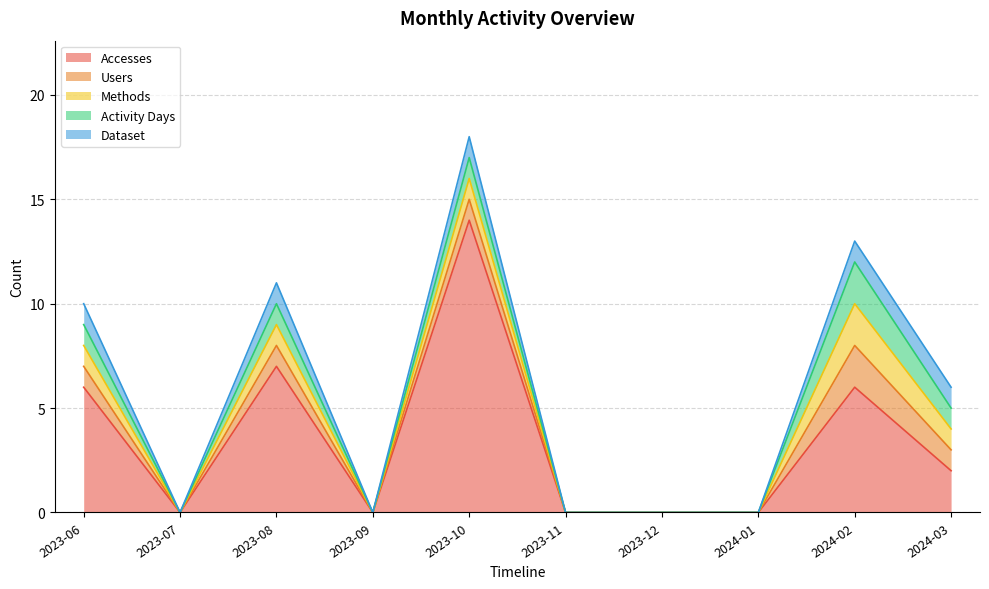

Which series has the widest spread of values?

Accesses